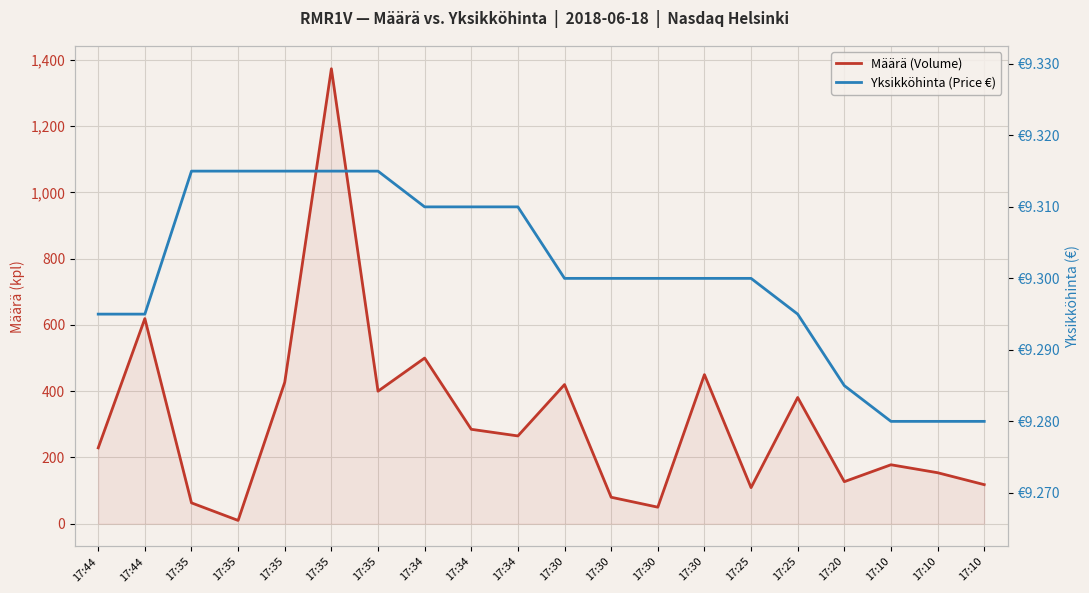

Between 17:35 and 17:10, which series saw the biggest shift?

Määrä (Volume)